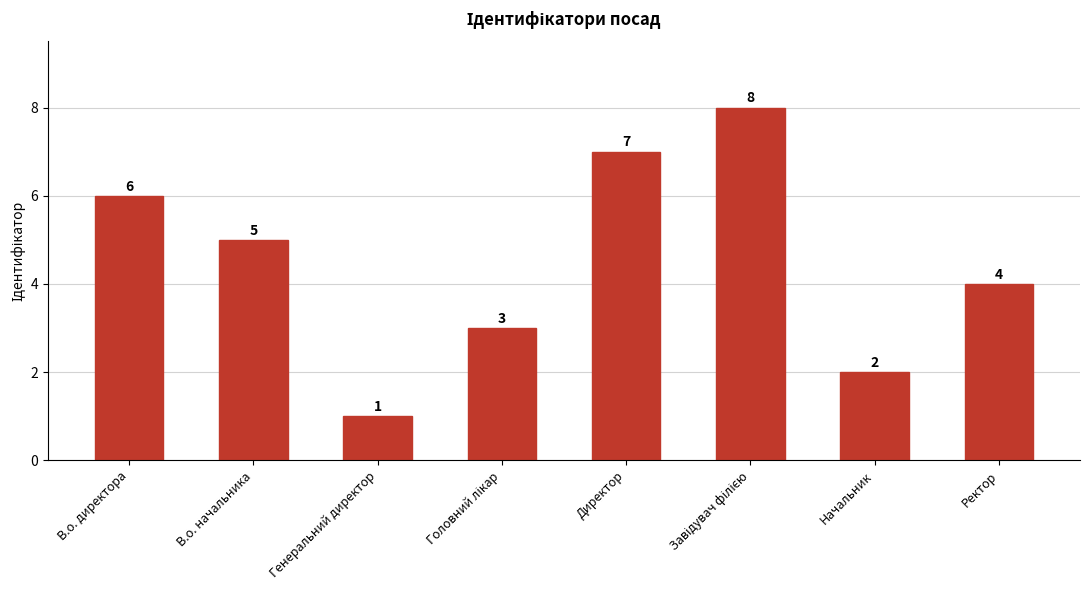

What is the difference between the maximum and minimum values?

7